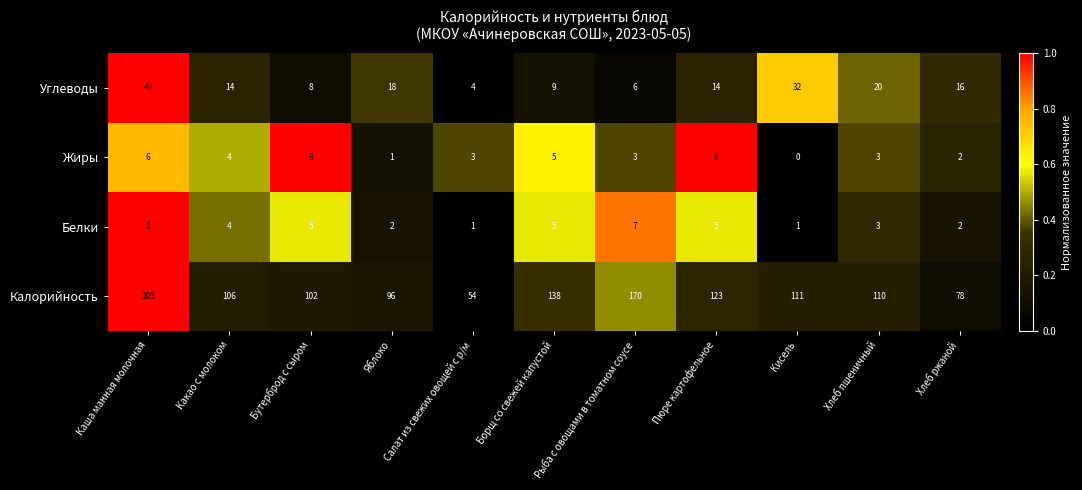

What is the total value across all series at Каша манная молочная?

362